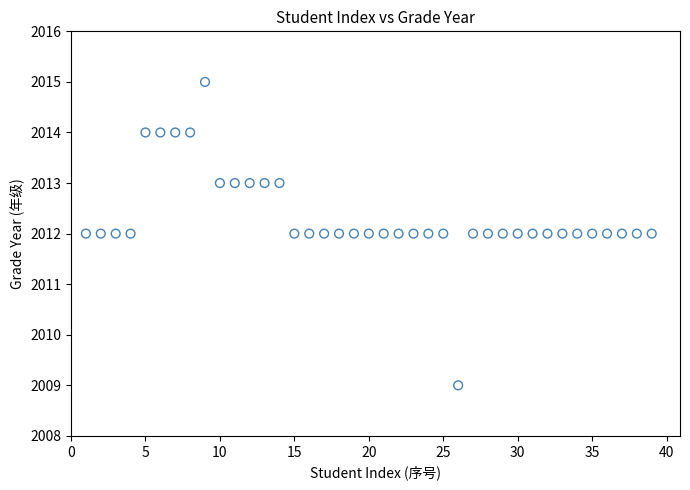

What is the range of X values (max minus min)?

38